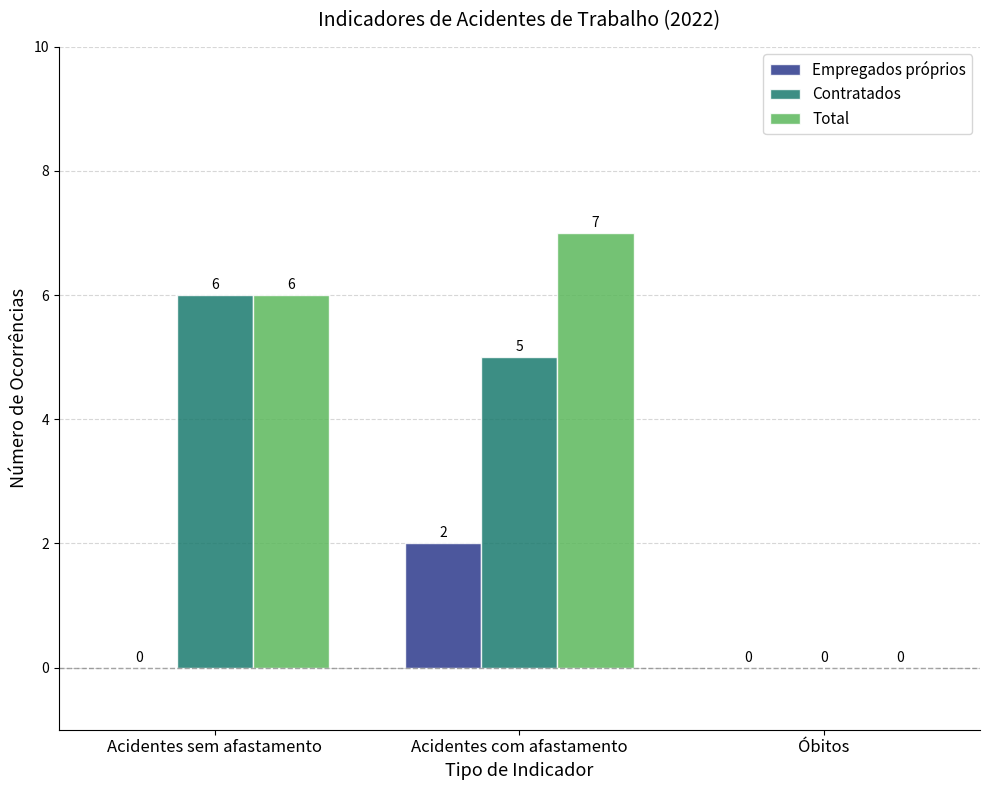

Read the Total value at Acidentes sem afastamento.

6